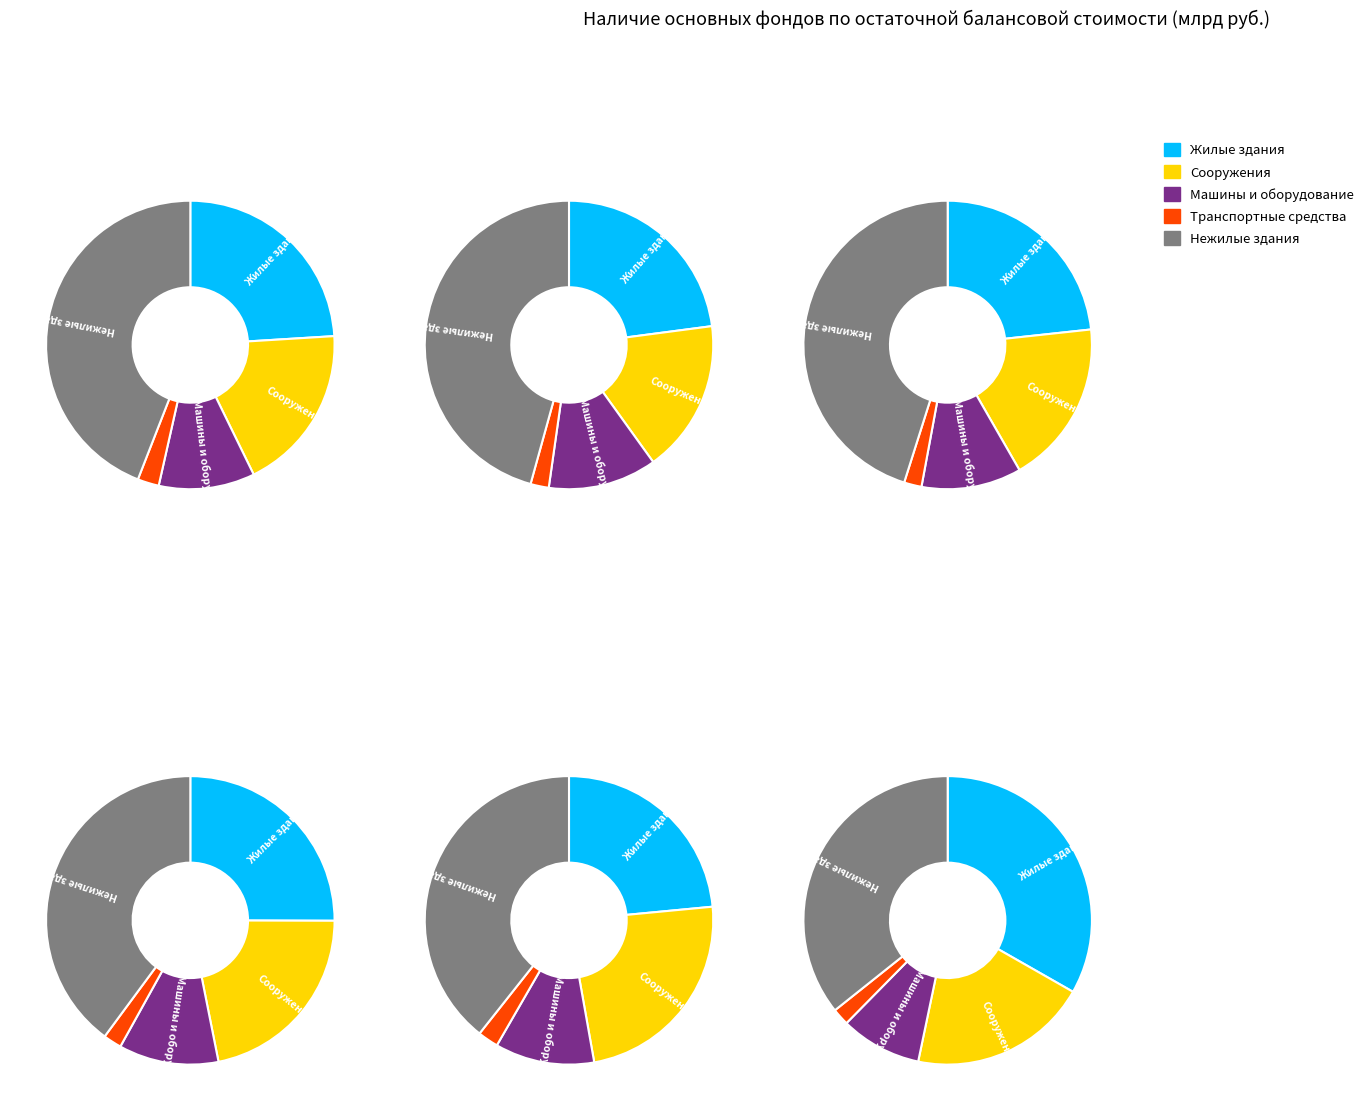

Is there any slice that represents more than half of the pie?

No